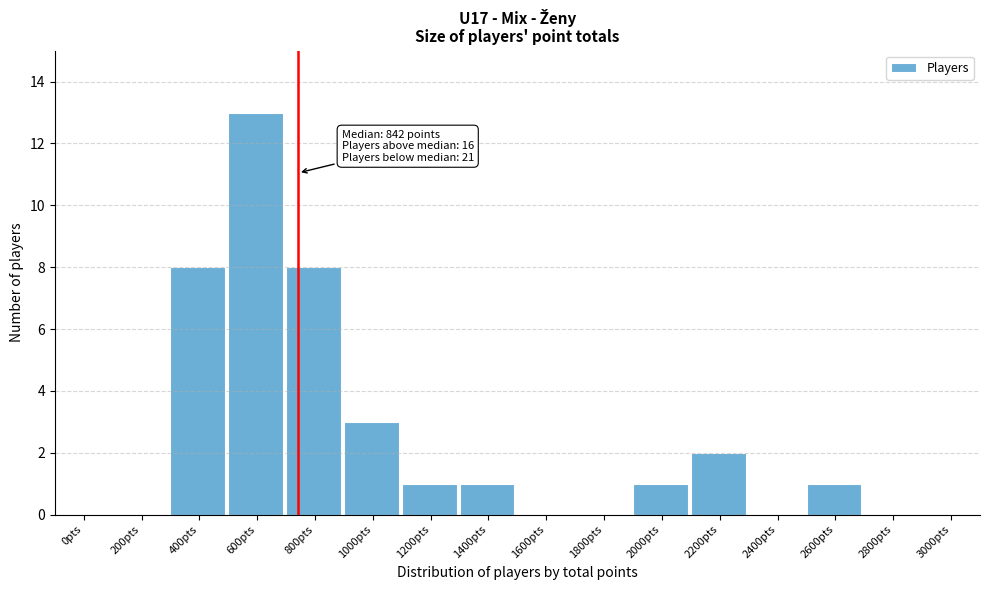

Reading left to right, list all the values displayed in this chart.

0pts=0	200pts=0	400pts=8	600pts=13	800pts=8	1000pts=3	1200pts=1	1400pts=1	1600pts=0	1800pts=0	2000pts=1	2200pts=2	2400pts=0	2600pts=1	2800pts=0	3000pts=0